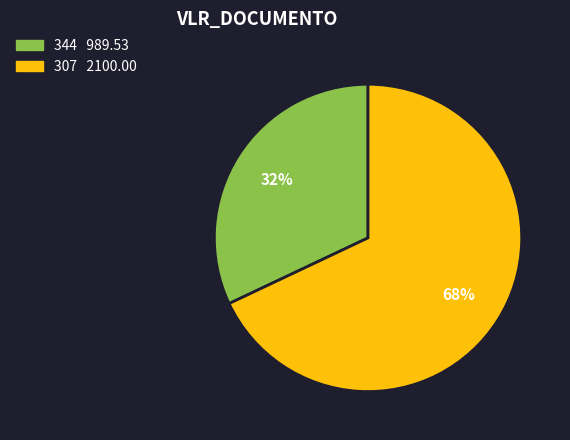

How many slices are in this pie chart?

2